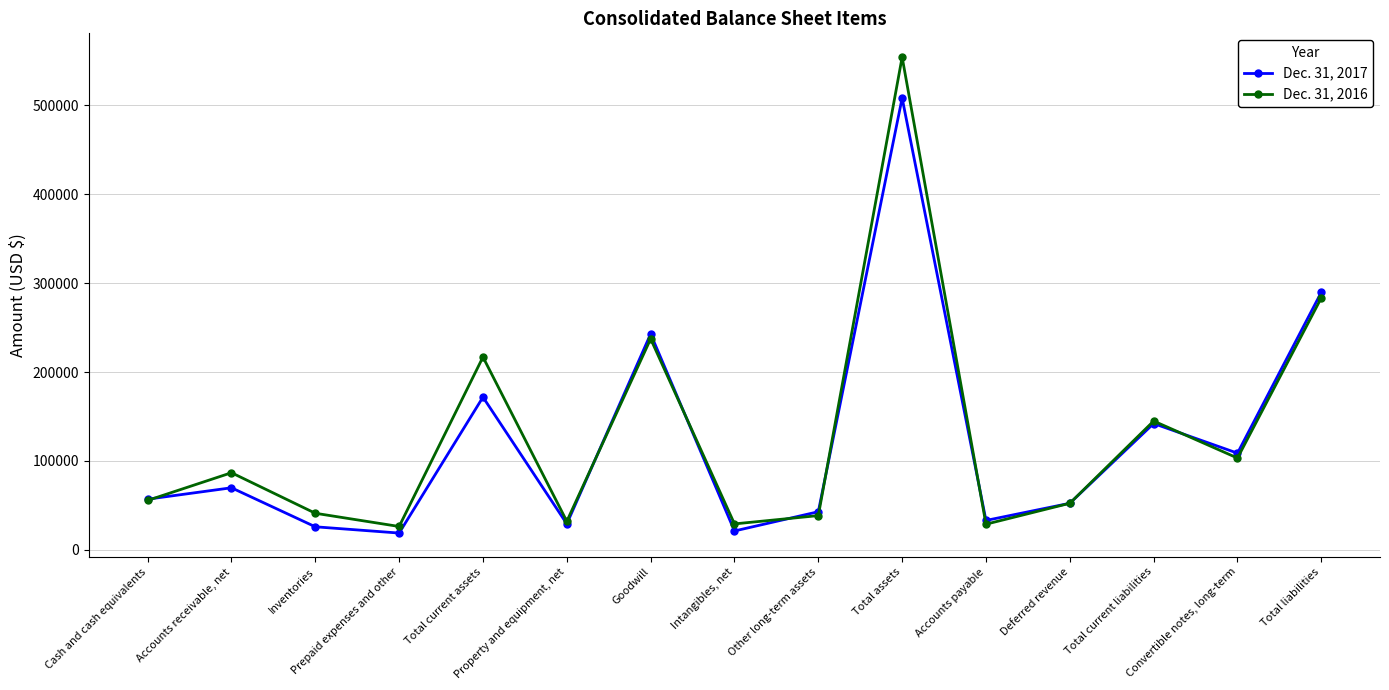

What is the greatest value displayed?

554069